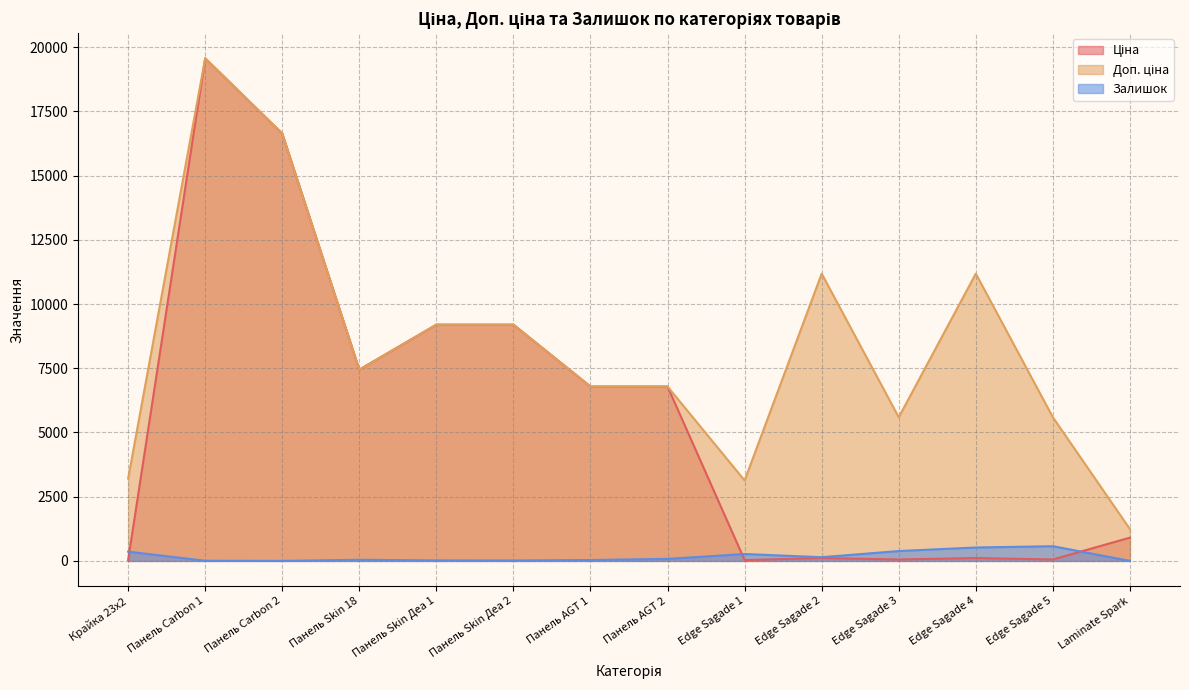

Between Панель AGT 2 and Панель Skin Деа 2, which is larger?

Панель Skin Деа 2